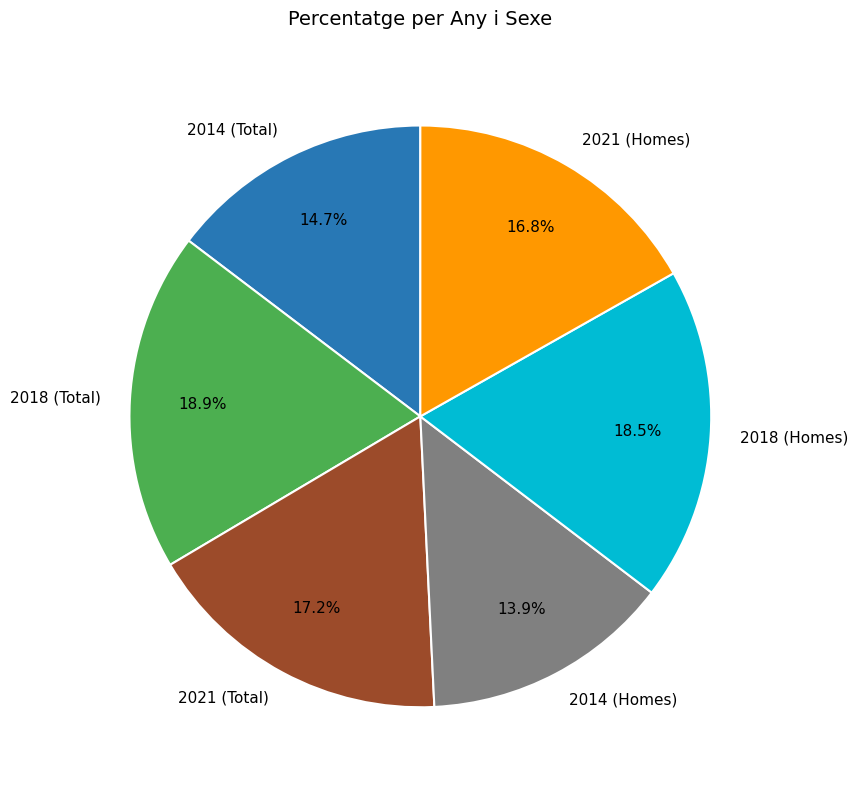

What portion of the pie excludes 2021 (Homes)?

83.2%